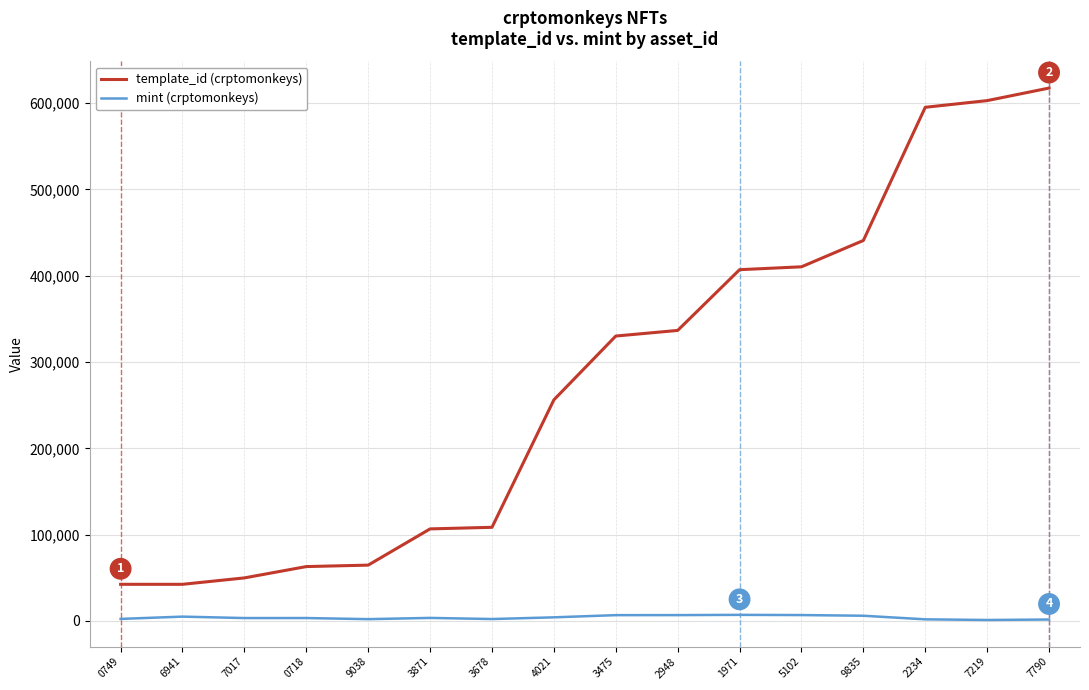

What is the maximum value shown in the chart?

617507